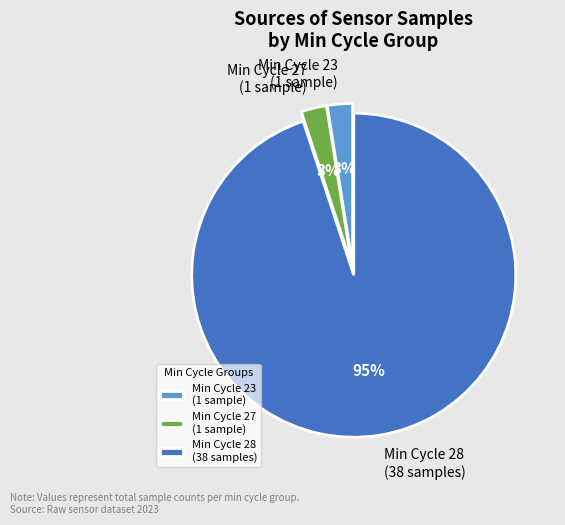

Combined, do Min Cycle 28 (38 samples) and Min Cycle 23 (1 sample) account for over 50%?

Yes